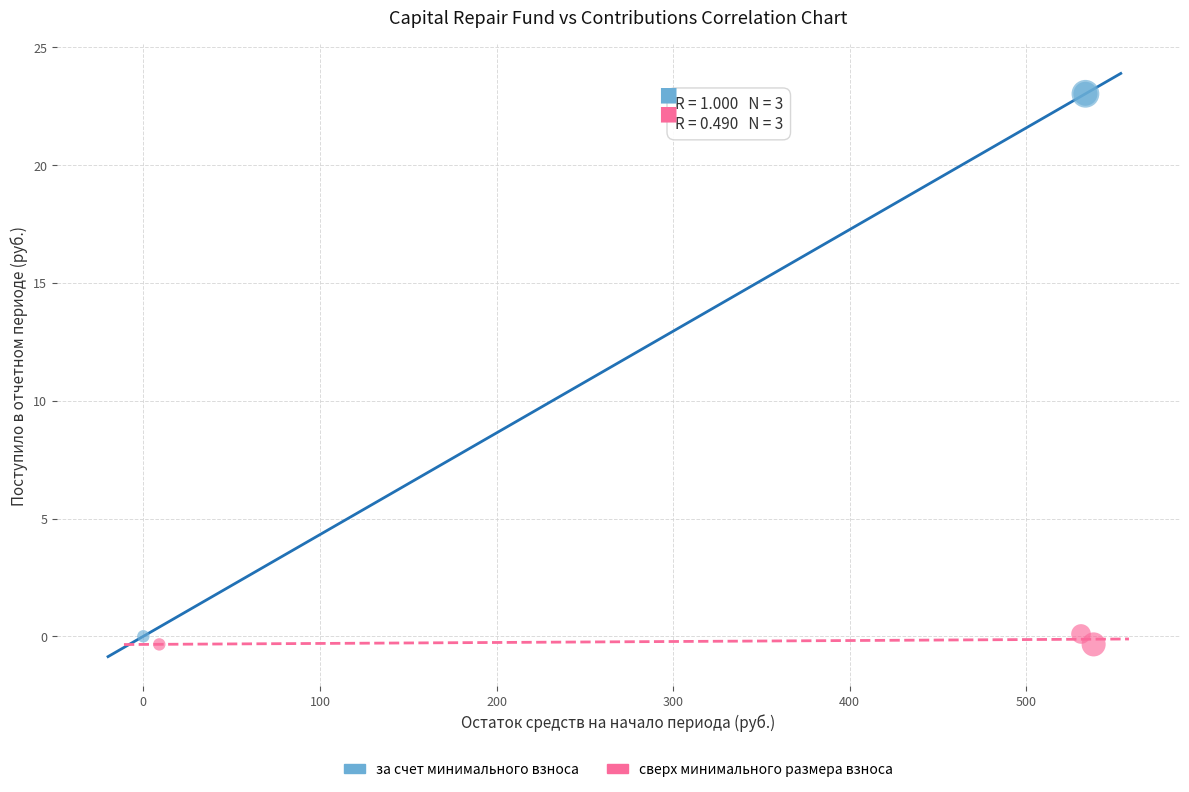

Which series has the widest spread of Y values?

за счет минимального взноса